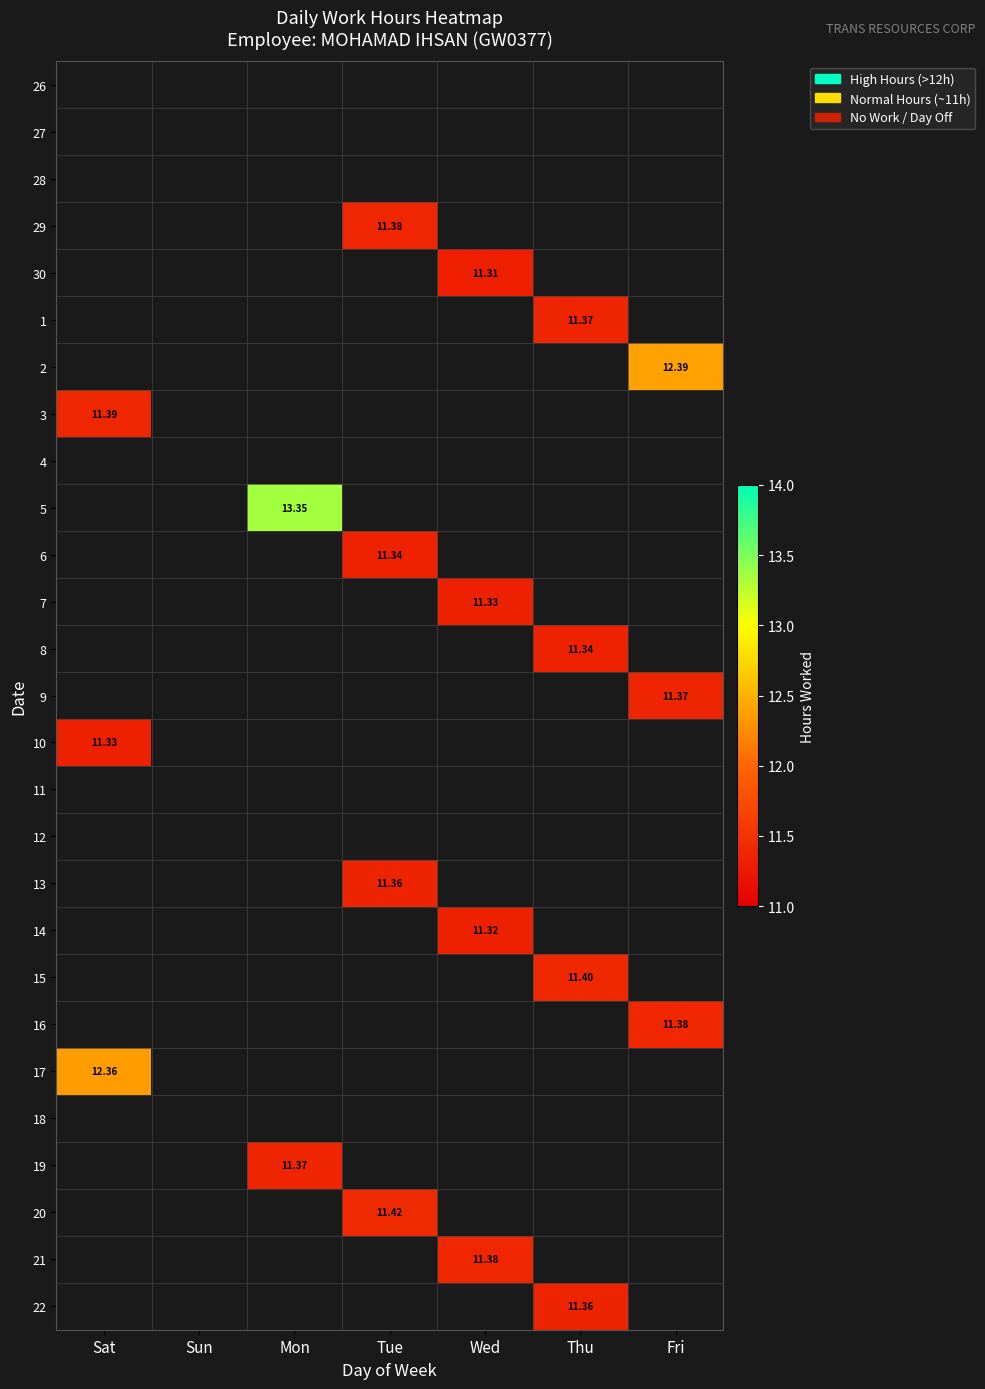

Between Thu and Fri, which is larger?

Fri